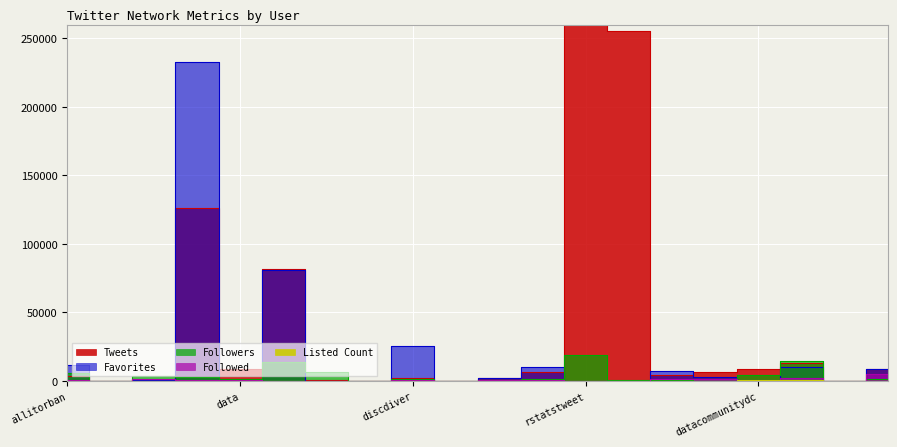

What is the label of the 16th point from the right?

data